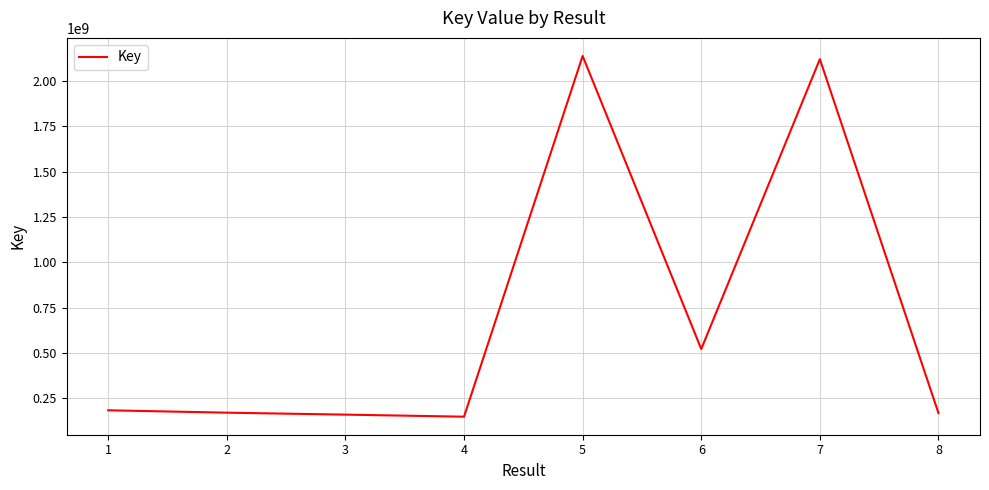

True or false: the data shows 183816880 at 1.

True